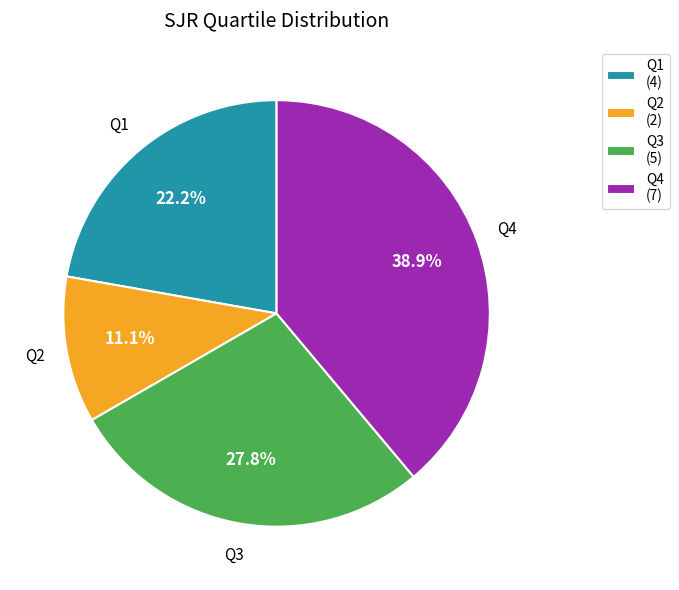

Count the number of slices in the pie.

4